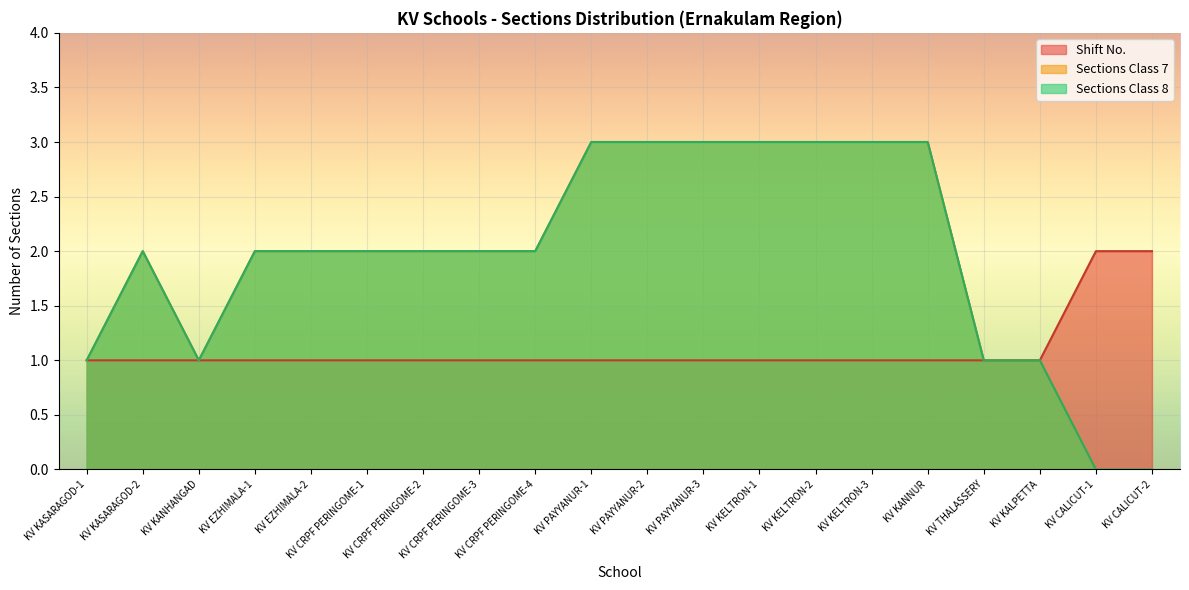

Read the Sections Class 8 value at KV KALPETTA.

1